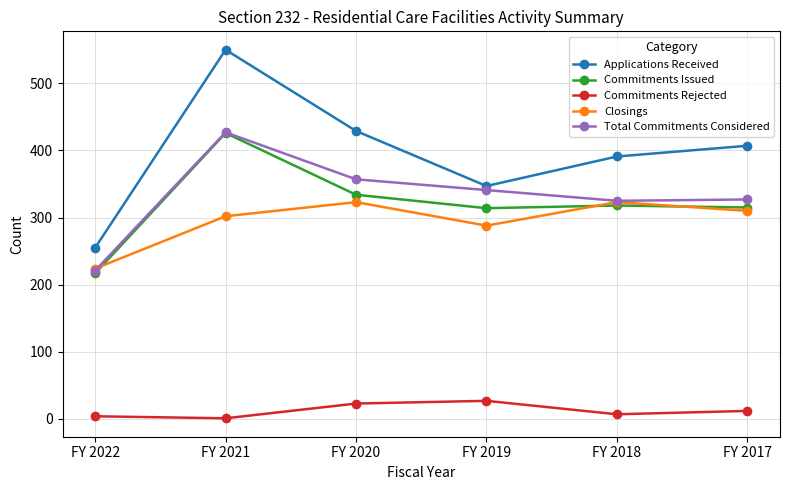

True or false: Total Commitments Considered has more than 0 interior local peaks.

True